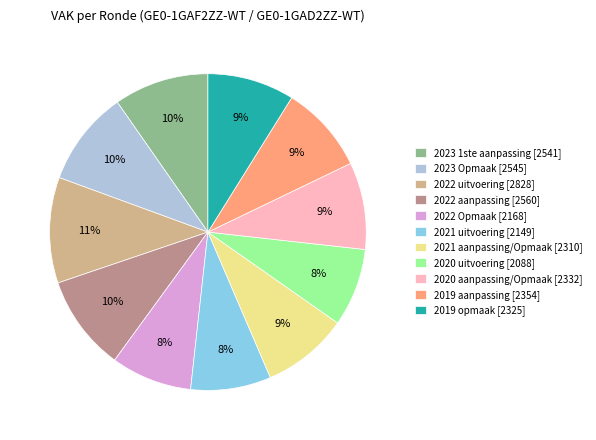

To the nearest percent, what percentage of the pie is 2023 1ste aanpassing?

10%